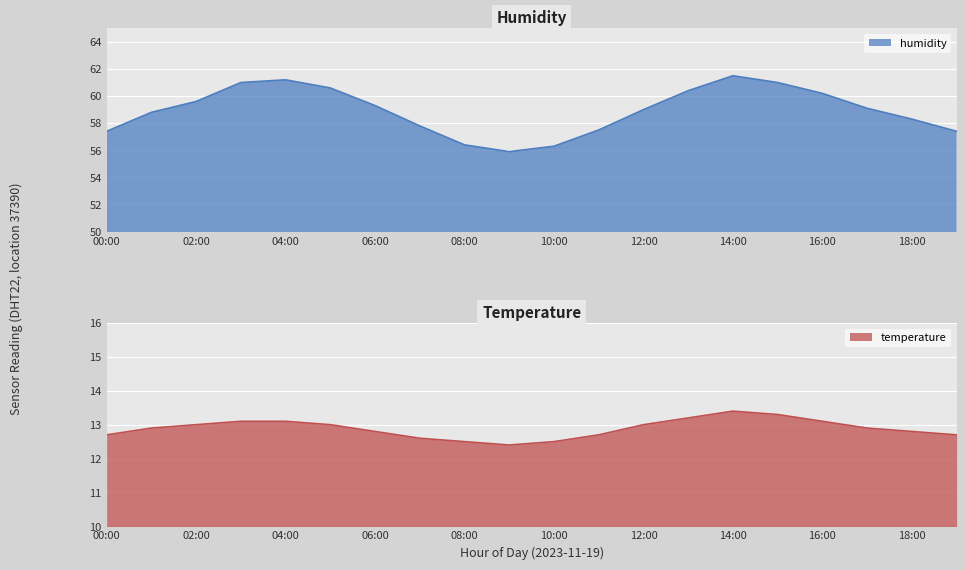

What are all the series names shown in the legend?

temperature, humidity